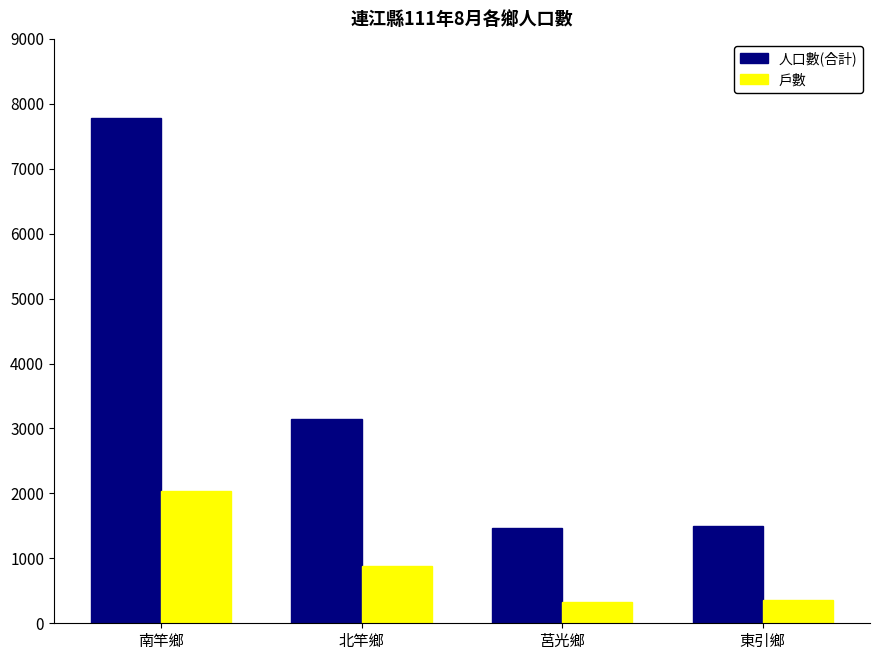

What is the sum of the 戶數 values at 北竿鄉 and 莒光鄉?

1208